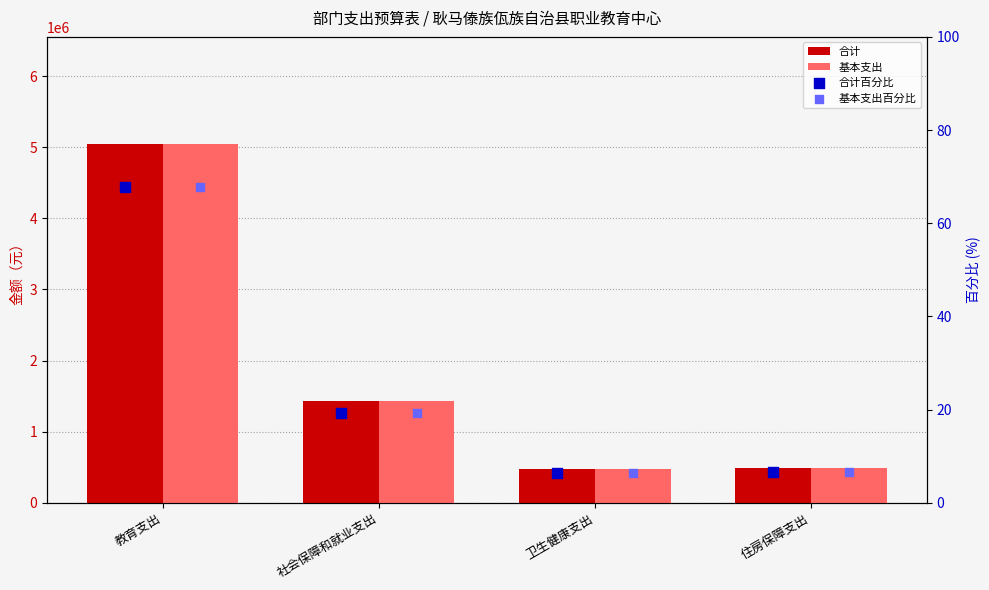

Which series contains the highest Y value?

合计